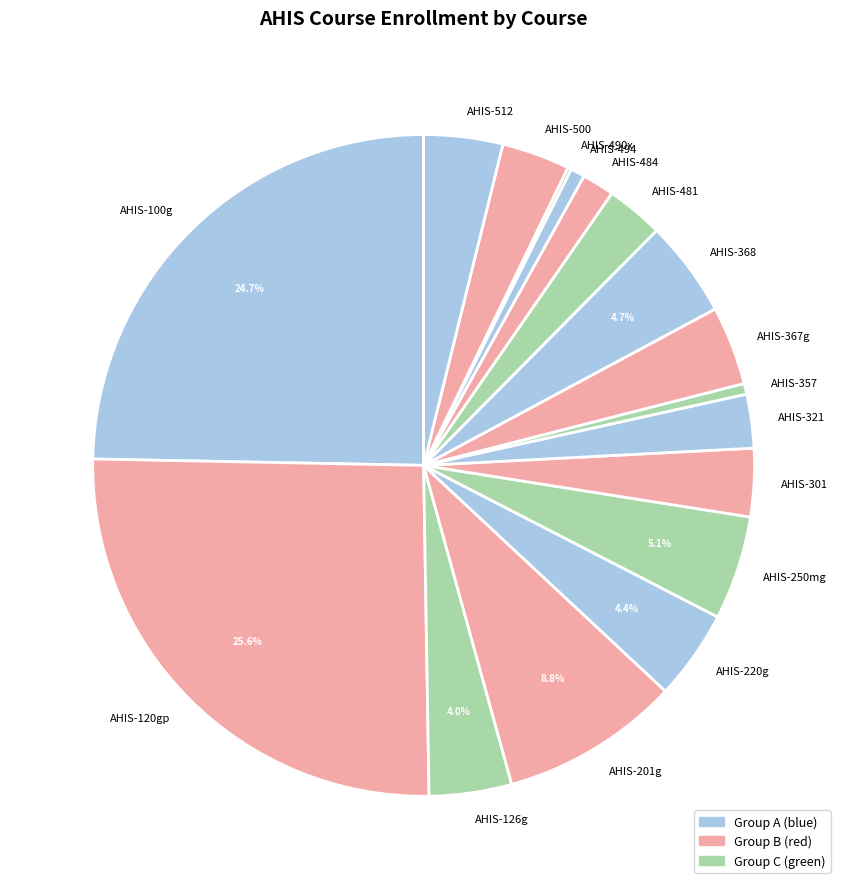

To the nearest percent, what portion does AHIS-494 represent?

1%